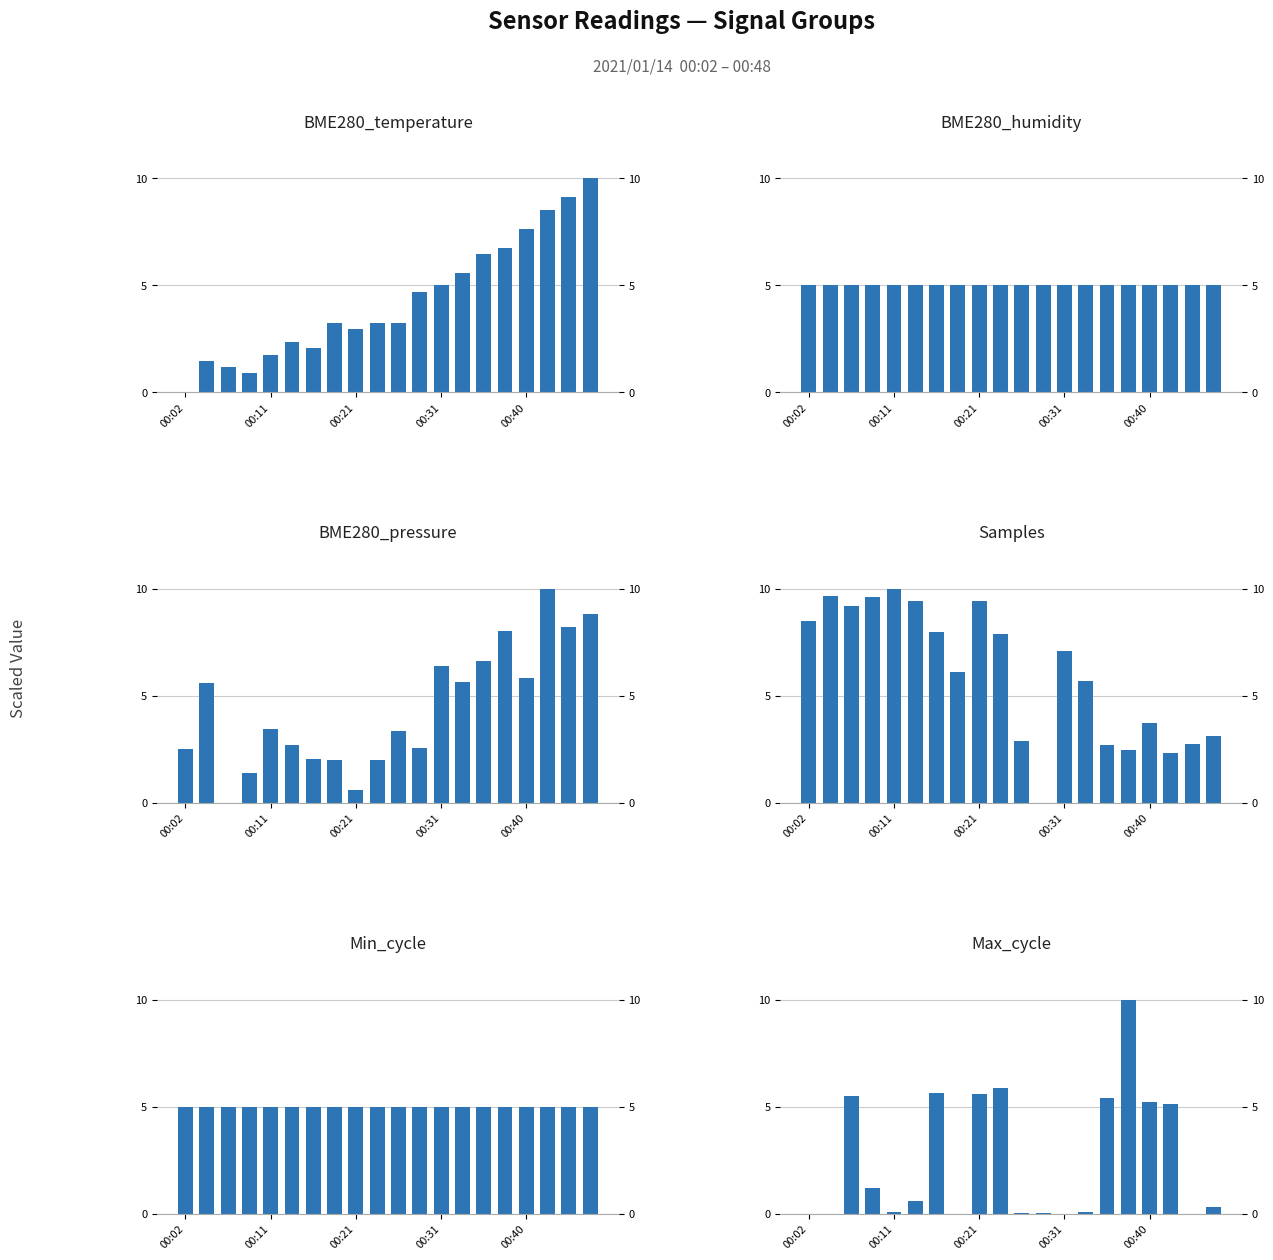

How many data points does each series have?

20